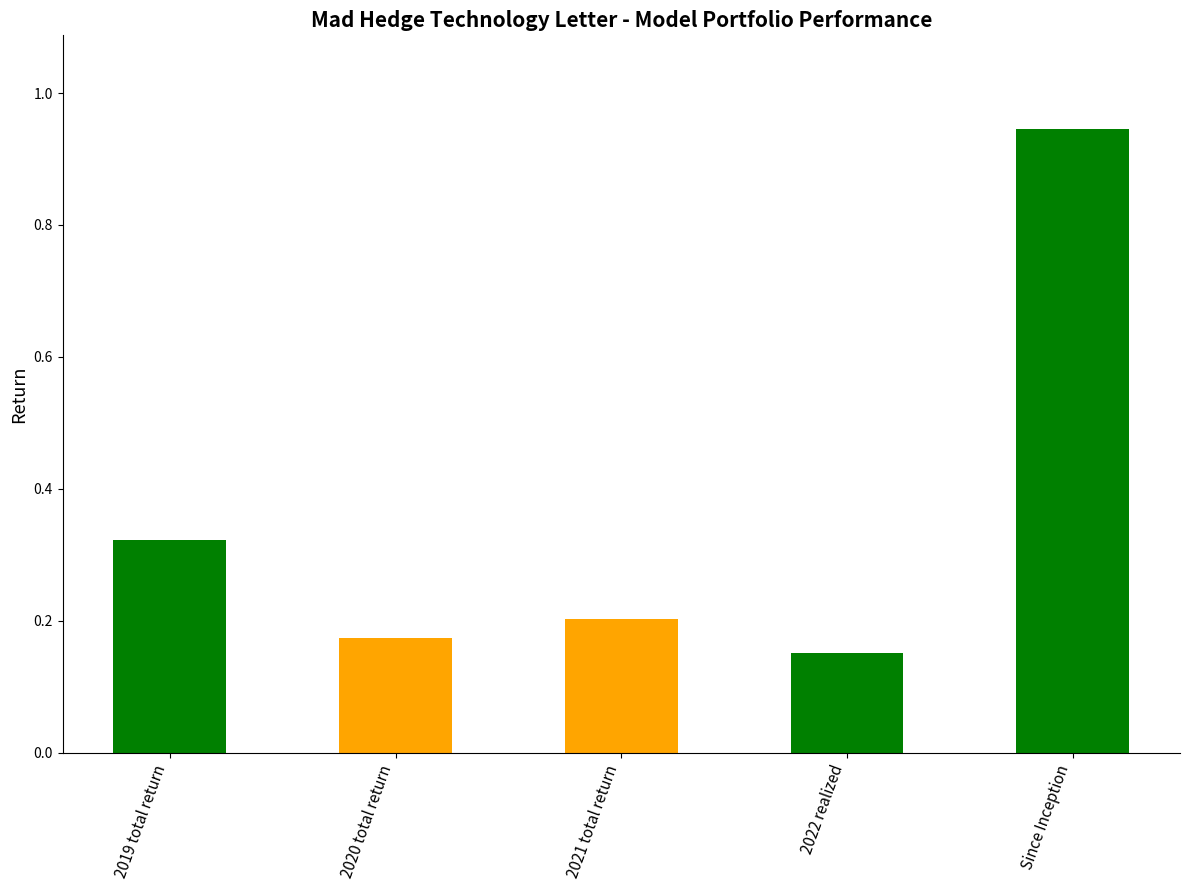

Which has a higher value, 2021 total return or 2022 realized?

2021 total return